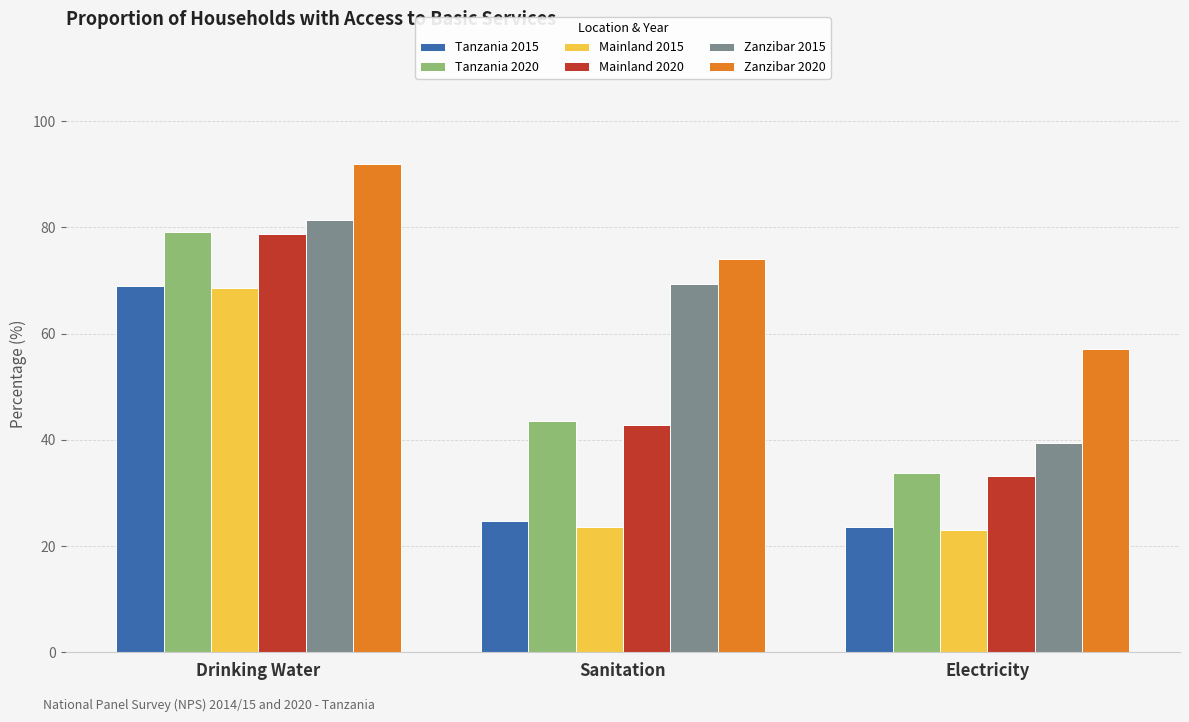

Which category has the highest value in the Mainland 2015 series?

Drinking Water